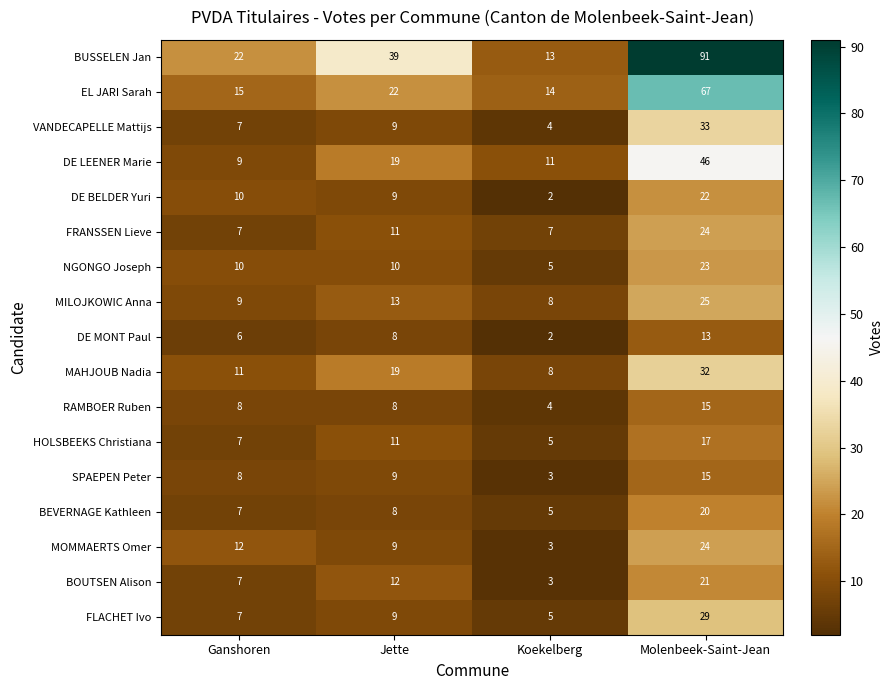

What is the difference between the maximum and minimum values in the SPAEPEN Peter series?

12